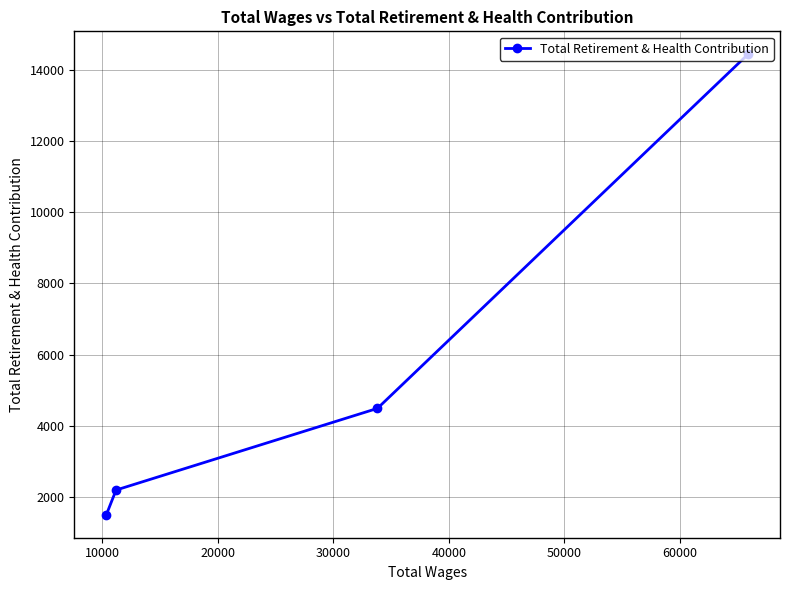

What is the smallest value displayed?

1492